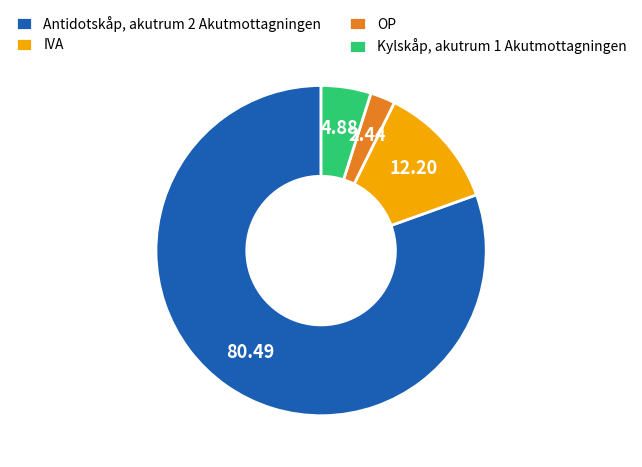

Is the sum of IVA and Kylskåp, akutrum 1 Akutmottagningen greater than half?

No